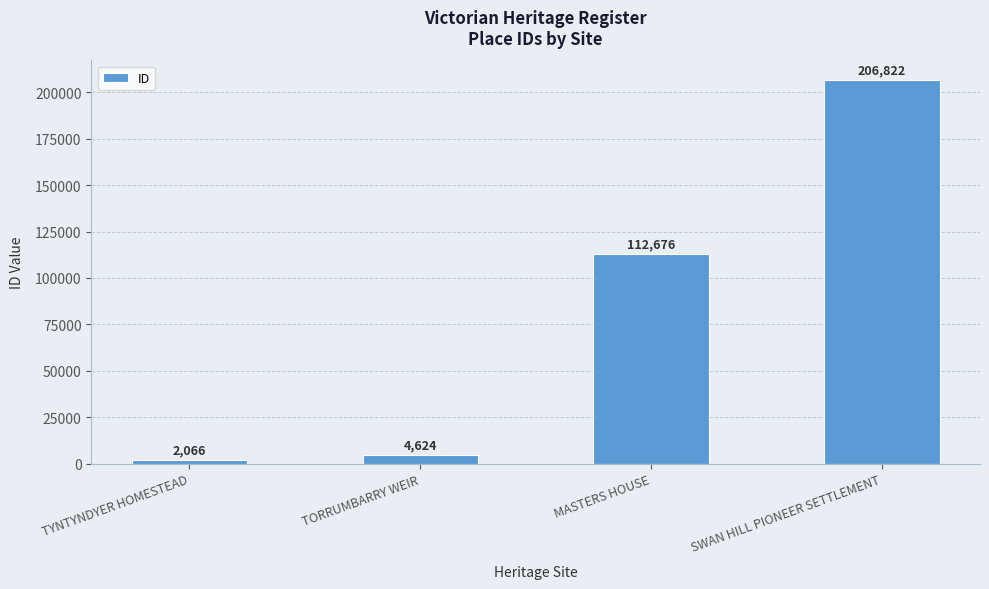

What is the change in value from TYNTYNDYER HOMESTEAD to SWAN HILL PIONEER SETTLEMENT?

+204756